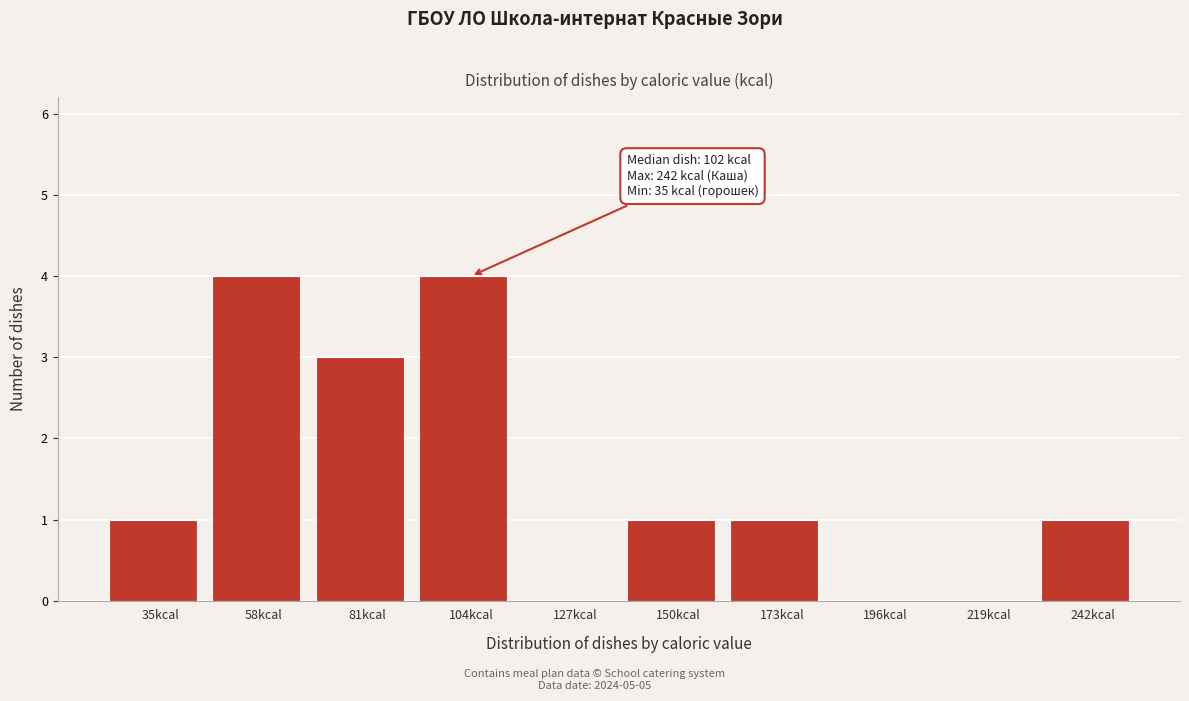

Reading left to right, what are all the values shown in this chart?

35kcal=1	58kcal=4	81kcal=3	104kcal=4	127kcal=0	150kcal=1	173kcal=1	196kcal=0	219kcal=0	242kcal=1